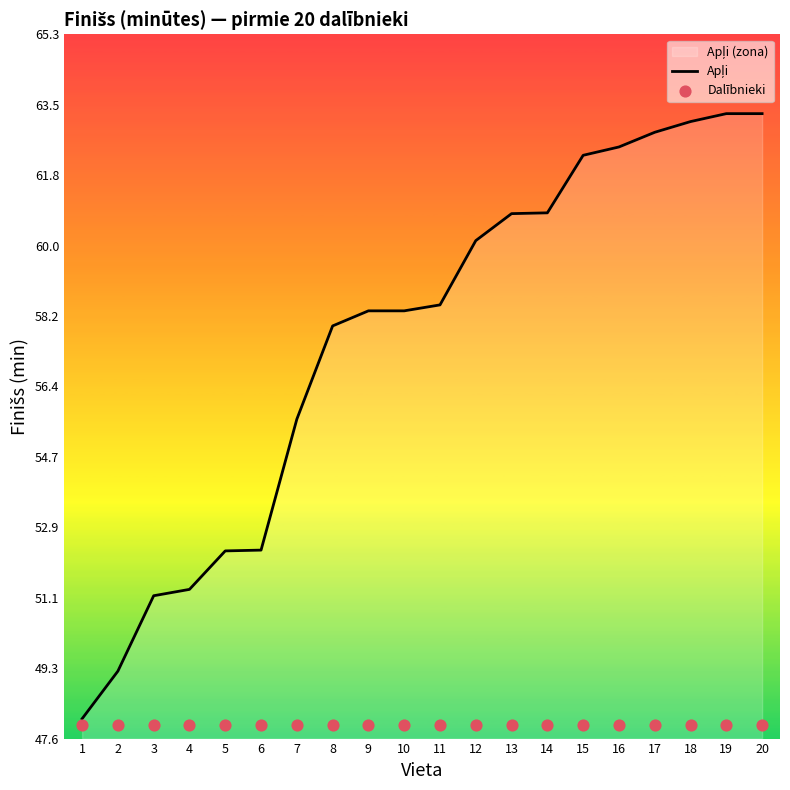

Is the value of Dalībnieki at 14 greater than the value of Apļi at 13?

No